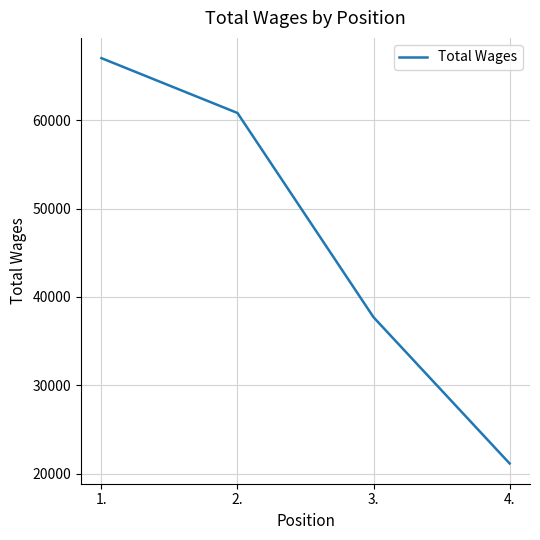

Does the chart display data point markers on the line(s)?

No